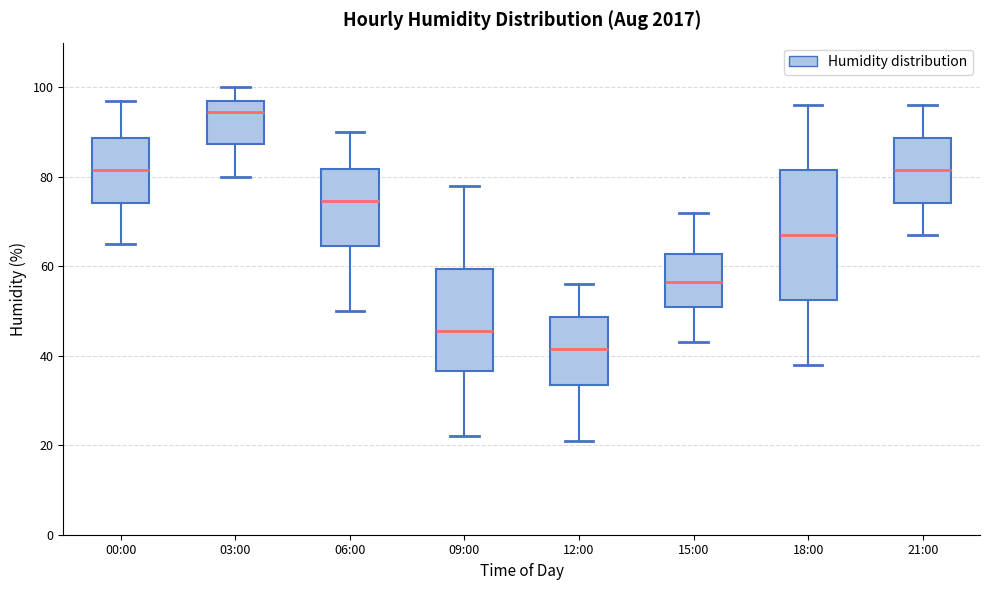

Reading left to right, read every box against the y-axis: the position of its median line, the range the box covers, and the ends of its whiskers. The values are not printed on the chart, so give them approximately, as read against the axis.

00:00: median 82, box 74 to 88, whiskers 66 to 98
03:00: median 94, box 88 to 98, whiskers 80 to 100
06:00: median 74, box 64 to 82, whiskers 50 to 90
09:00: median 46, box 36 to 60, whiskers 22 to 78
12:00: median 42, box 34 to 48, whiskers 22 to 56
15:00: median 56, box 52 to 62, whiskers 44 to 72
18:00: median 68, box 52 to 82, whiskers 38 to 96
21:00: median 82, box 74 to 88, whiskers 68 to 96